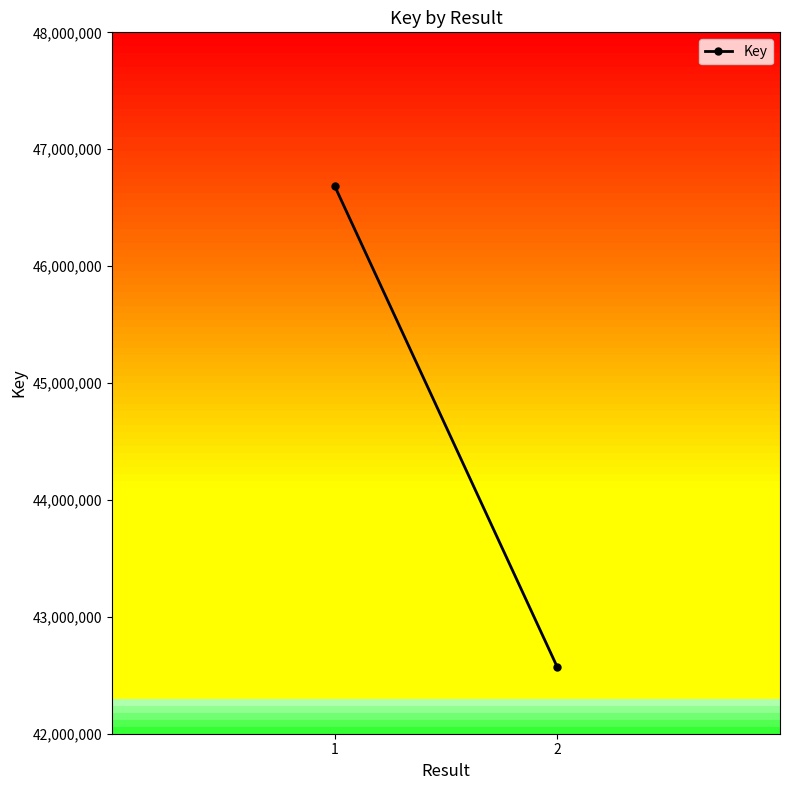

What is the value of the 1st point from the left?

46687063